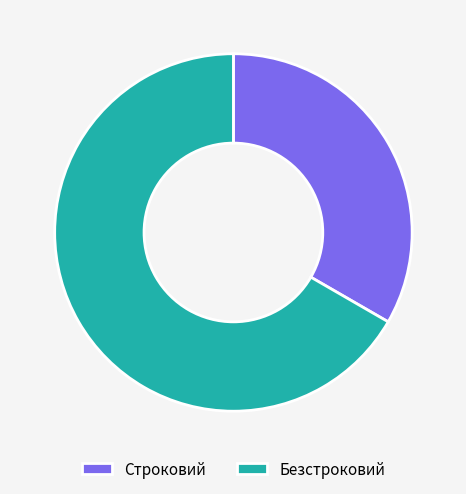

Does Строковий represent more than half of the total?

No